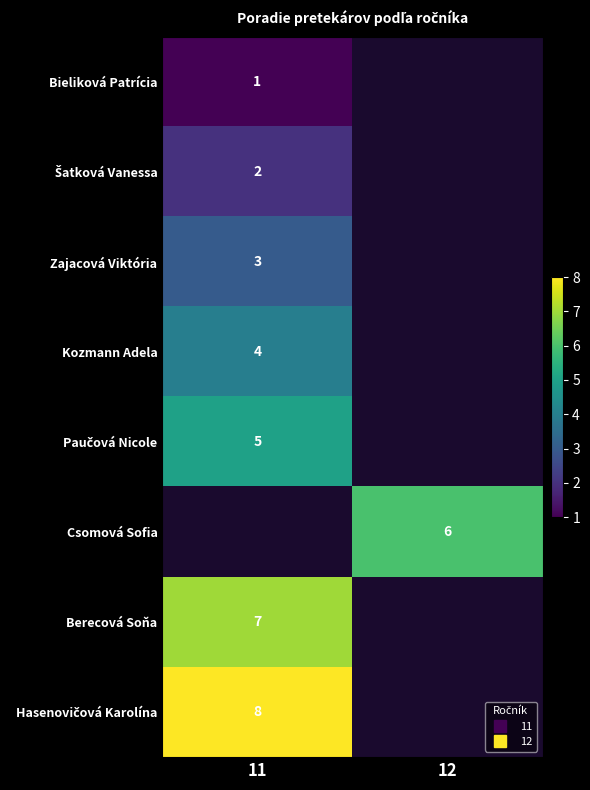

Is the value of row_6 at 11 greater than the value of row_5 at 12?

Yes